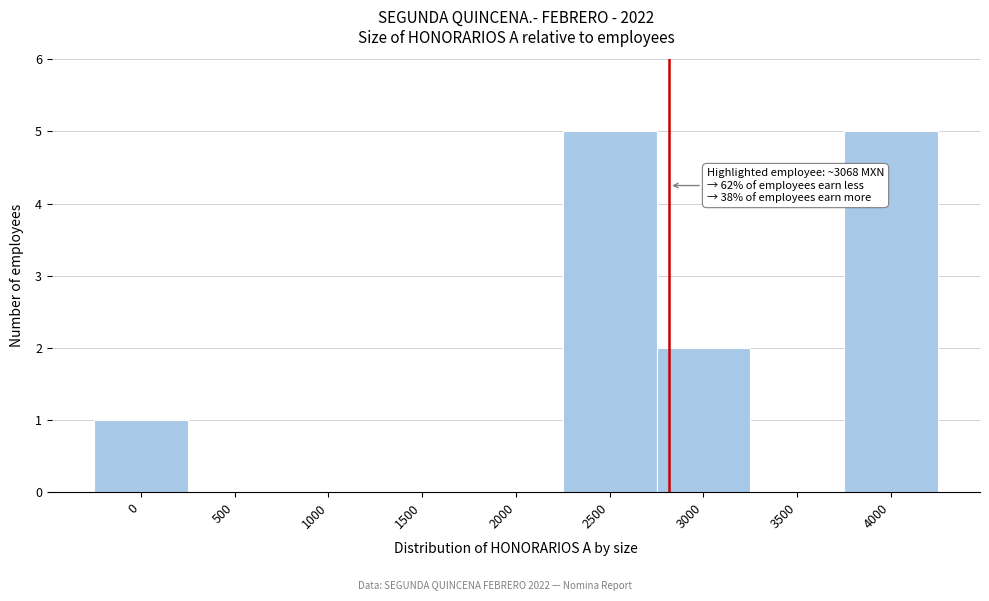

Reading left to right, extract all data points from this chart.

0=1	500=0	1000=0	1500=0	2000=0	2500=5	3000=2	3500=0	4000=5